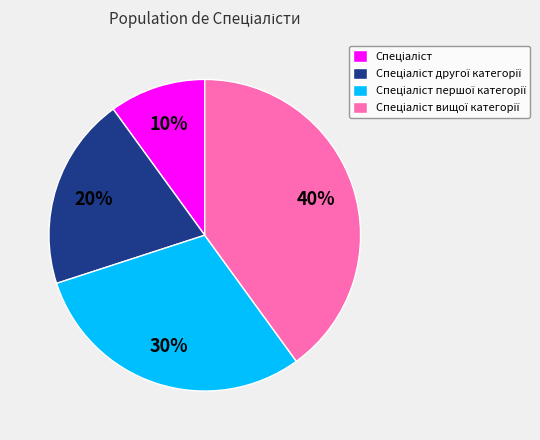

Does any single category account for the majority?

No